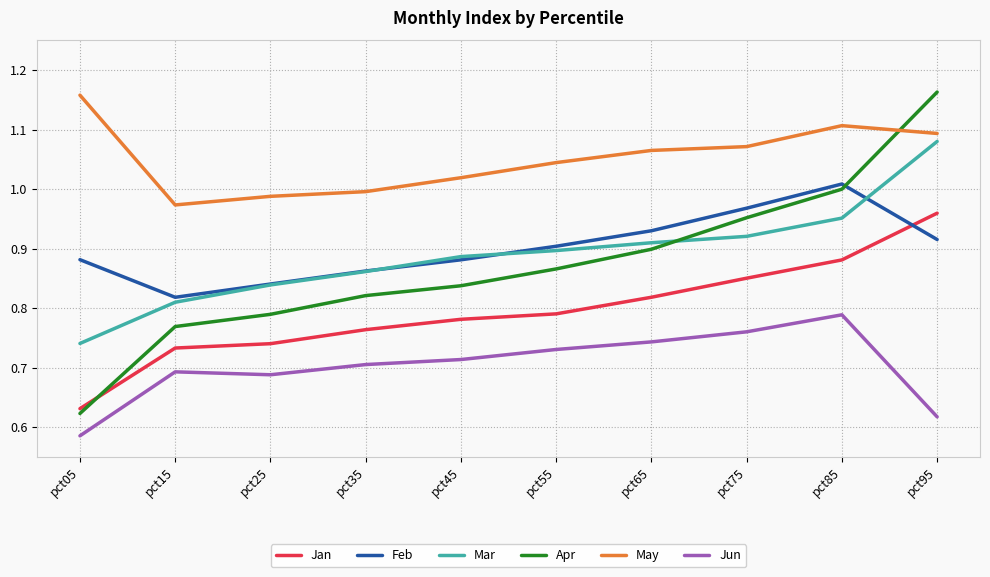

What is the sum of all Mar values?

8.9